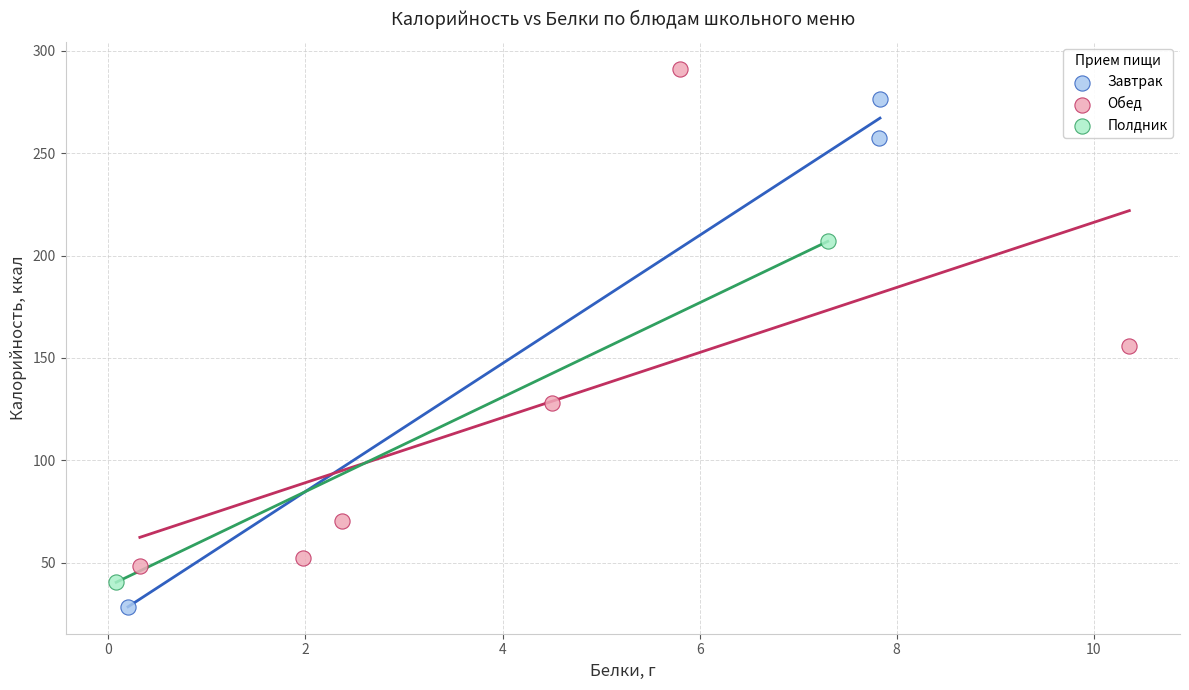

Which series contains the lowest Y value?

Завтрак